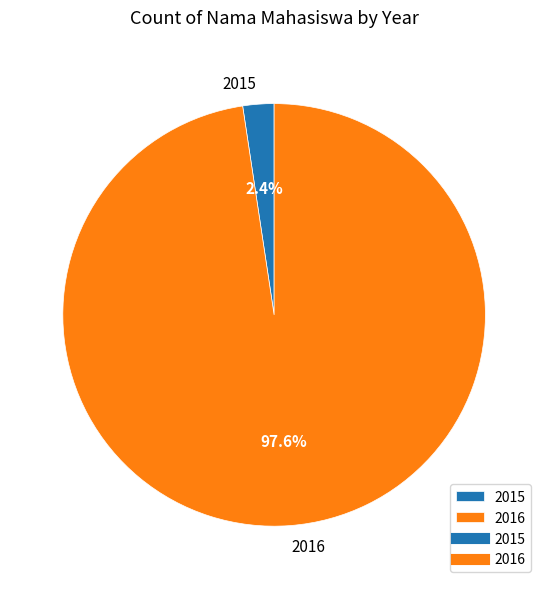

To the nearest percent, what is the average slice percentage?

50%